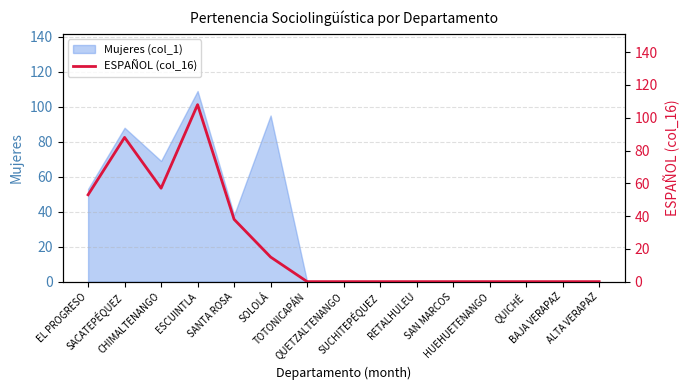

How many positive values are there?

6